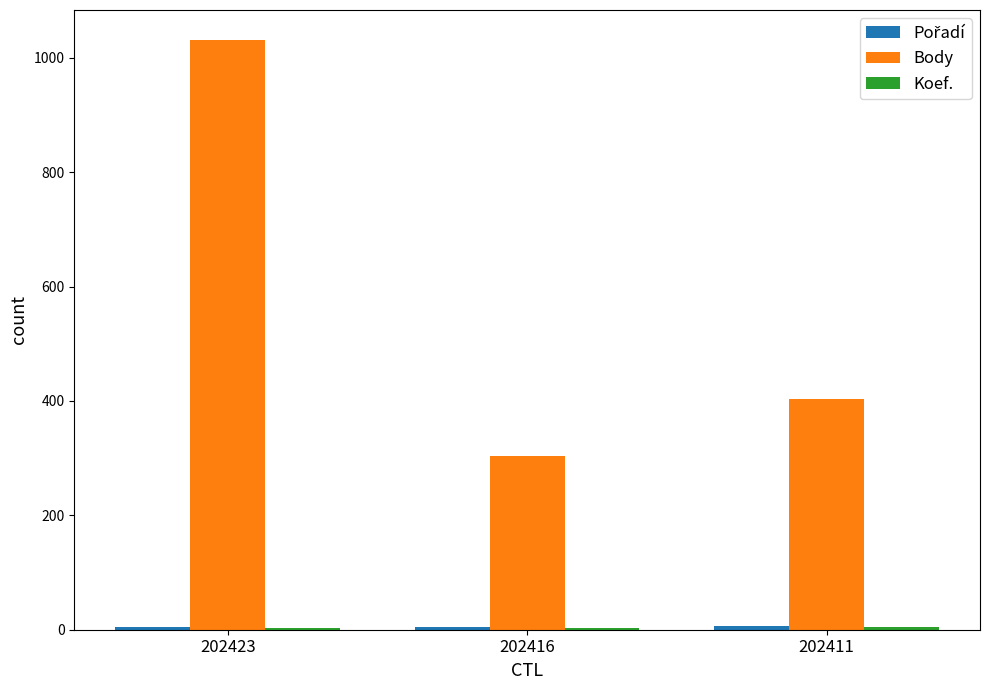

The value of Body at 202411 is 545. True or false?

False